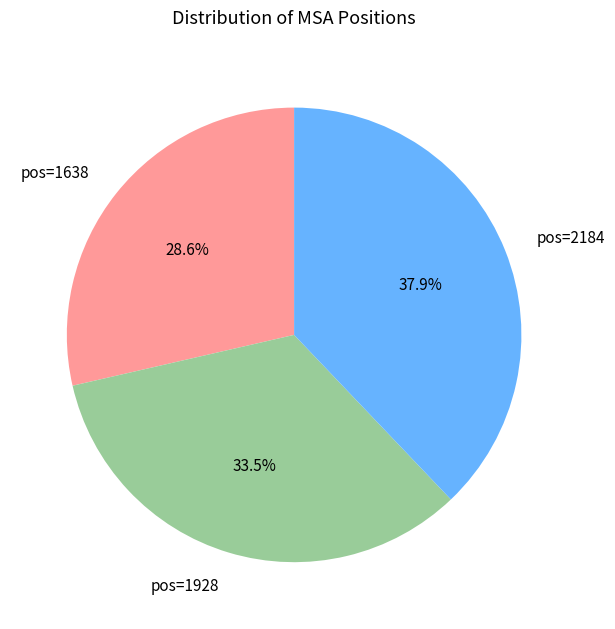

Is it true that pos=1638 is 14% of the pie?

False